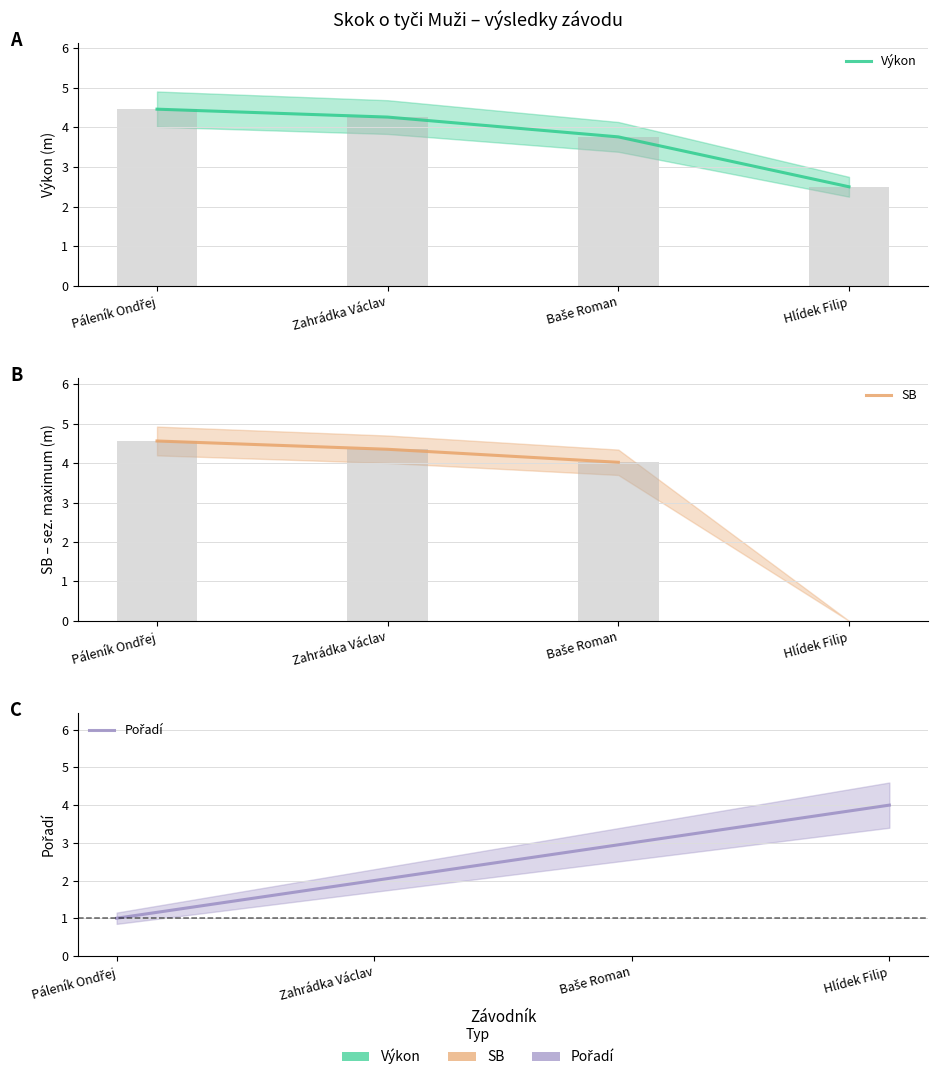

What is the label of the 1st bar from the left?

Páleník Ondřej